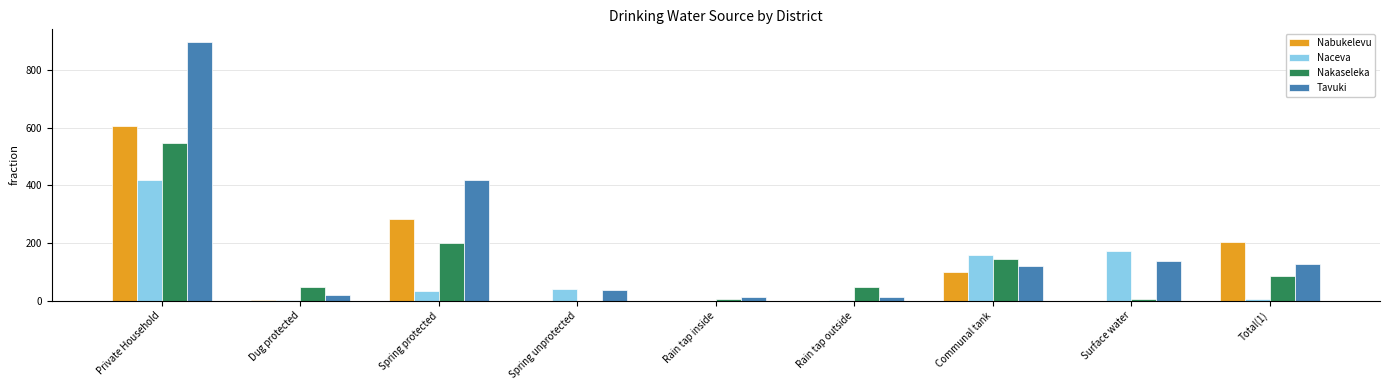

How many groups of bars are there?

9